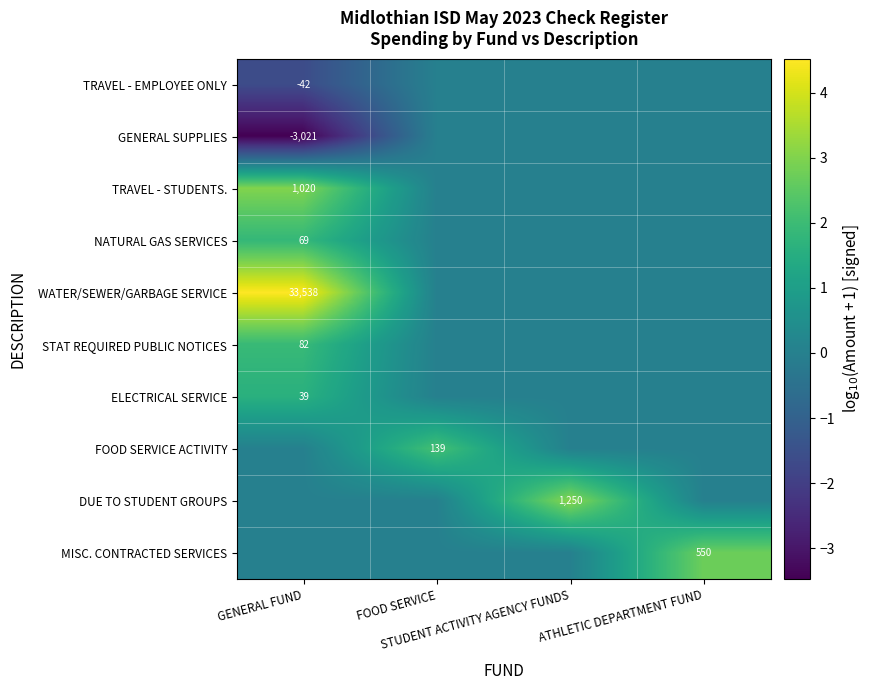

What is the difference between the highest and lowest values at STUDENT ACTIVITY AGENCY FUNDS?

3.1